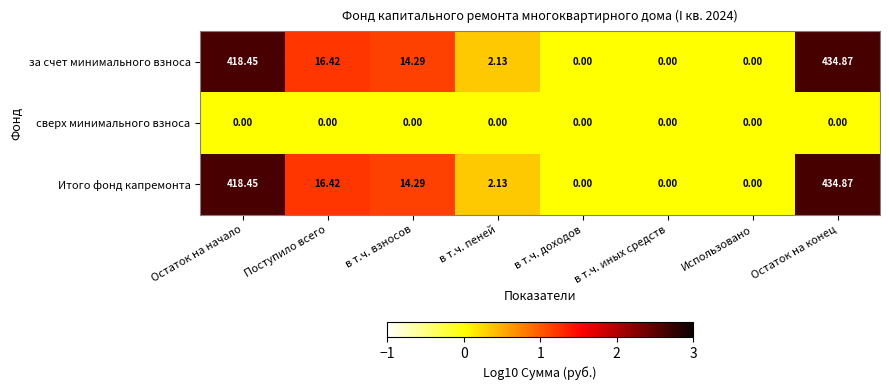

At which label is Итого фонд капремонта closest to 217?

Поступило всего